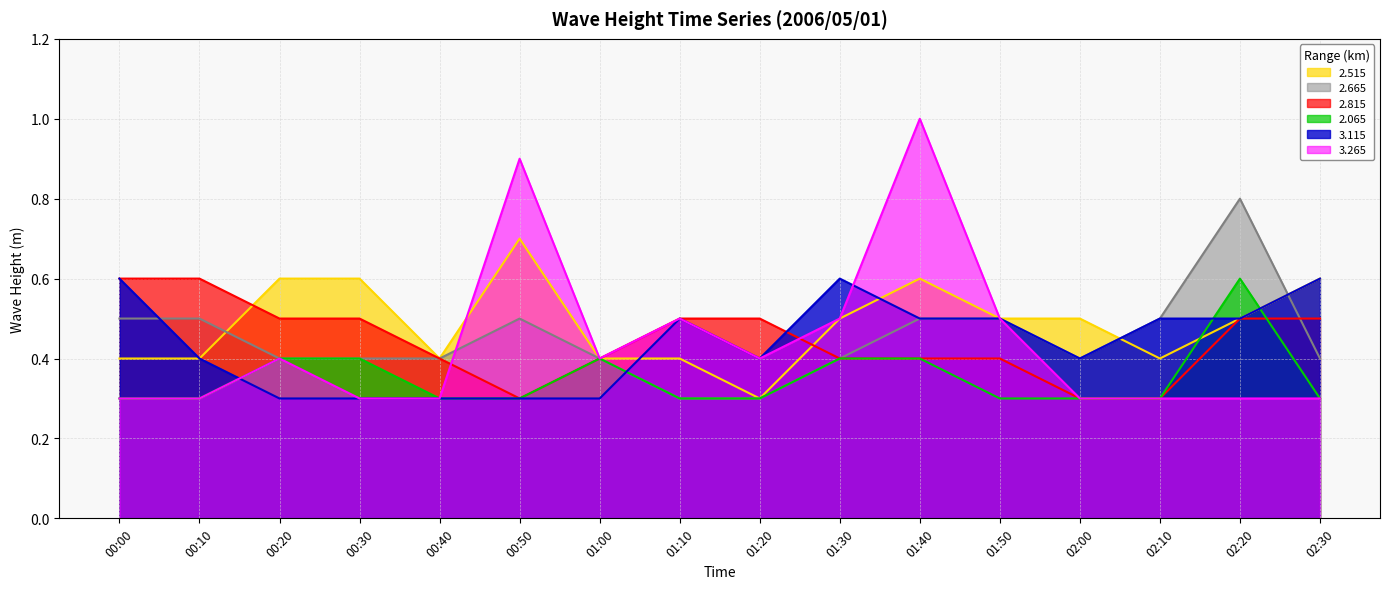

True or false: 2.665 and 2.065 intersect in this chart.

False